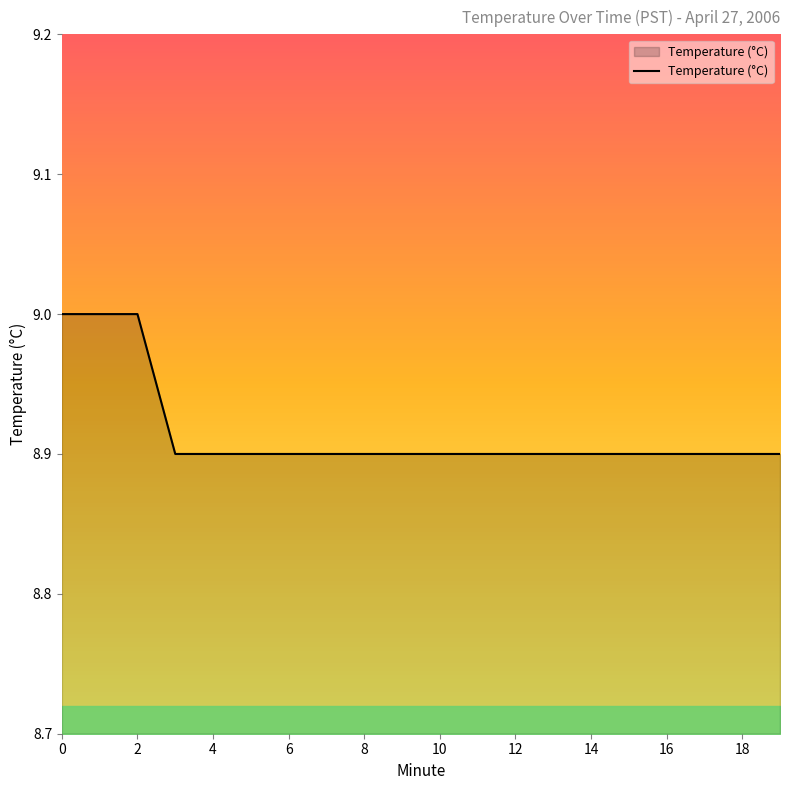

Does the chart have visible grid lines?

No